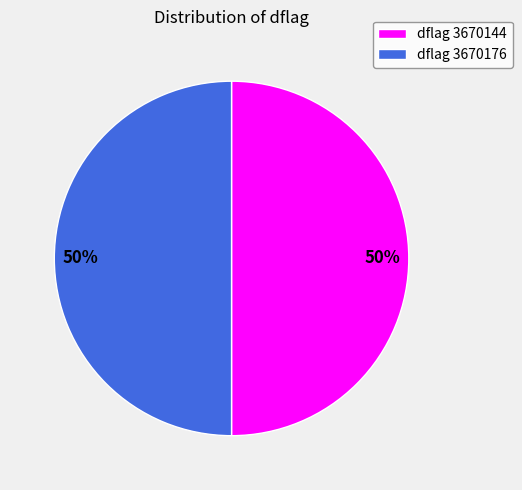

What percentage is the dflag 3670144 slice, to the nearest percent?

50%